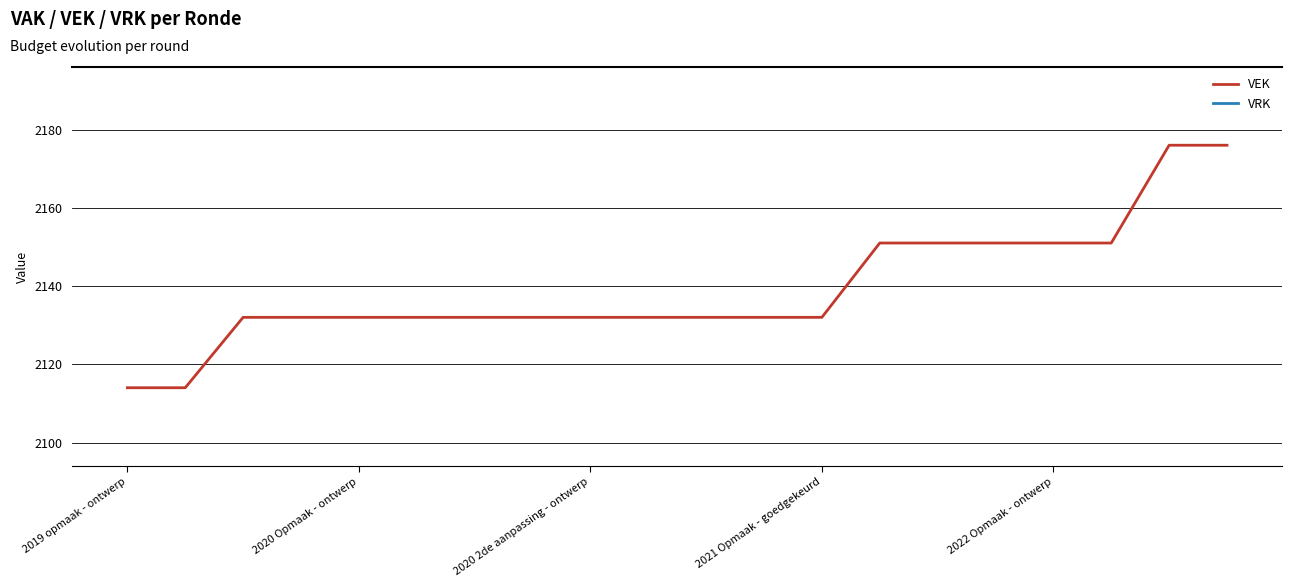

Reading right to left, list all the values displayed in this chart.

VEK: 2176	2176	2151	2151	2151	2151	2151	2132	2132	2132	2132	2132	2132	2132	2132	2132	2132	2132	2114	2114
VRK: 0	0	0	0	0	0	0	0	0	0	0	0	0	0	0	0	0	0	0	0